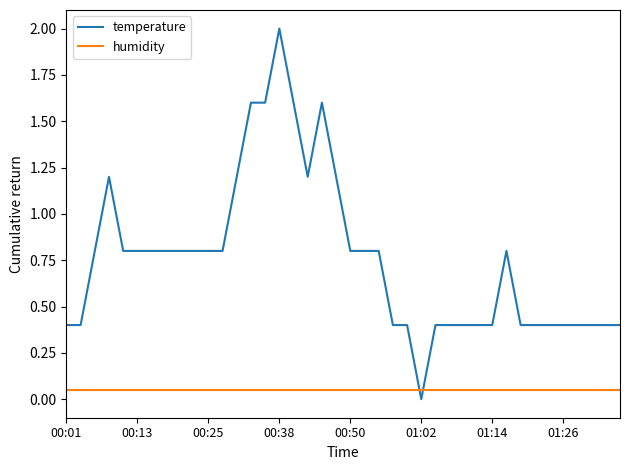

What is the greatest value displayed?

2.0